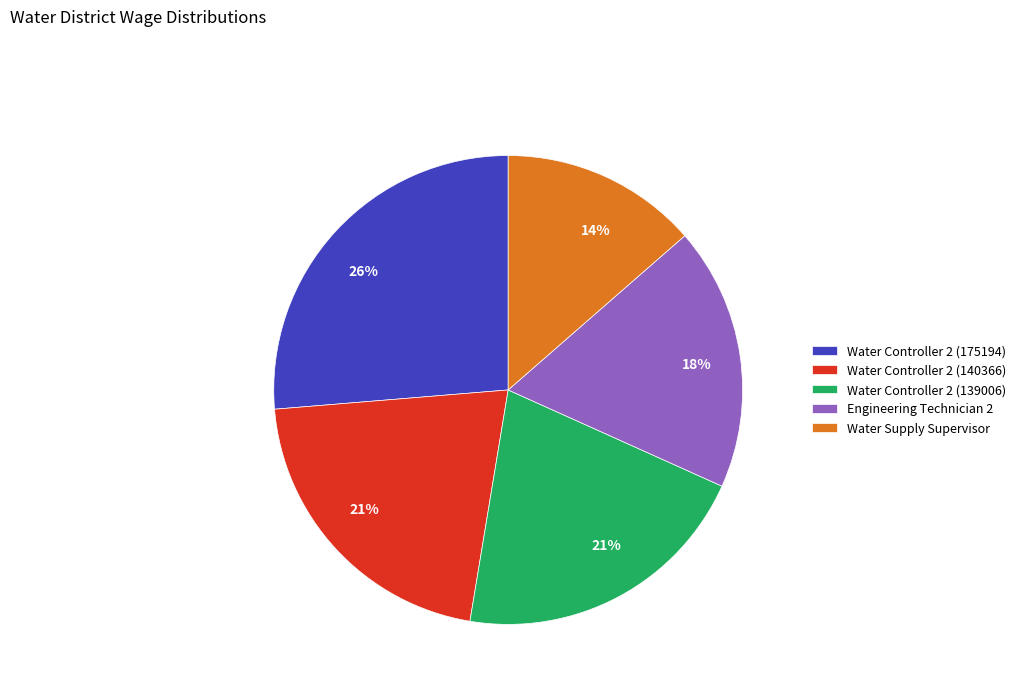

The Water Controller 2 (175194) slice represents 36% of the pie. True or false?

False